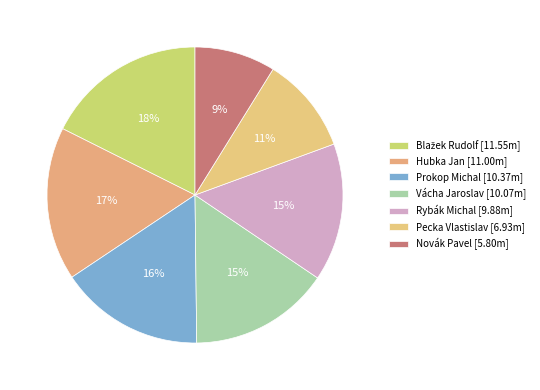

How many slices are in this pie chart?

7